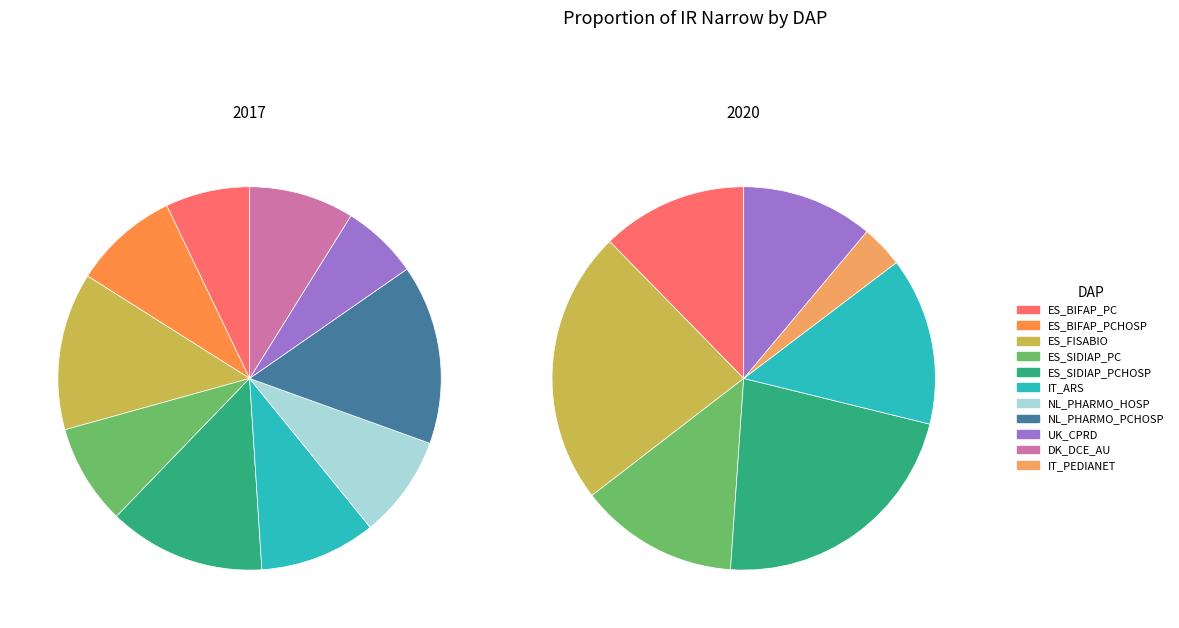

Do ES_SIDIAP_PCHOSP and NL_PHARMO_HOSP together represent more than half of the pie?

No